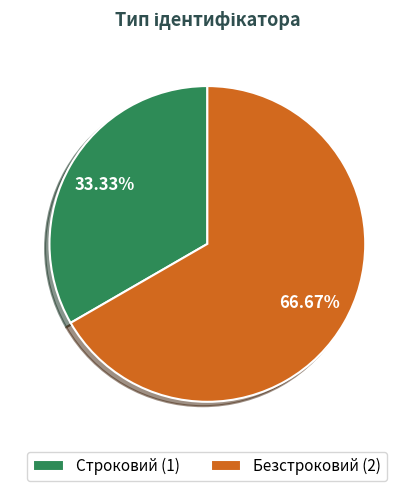

How many segments does this pie chart have?

2